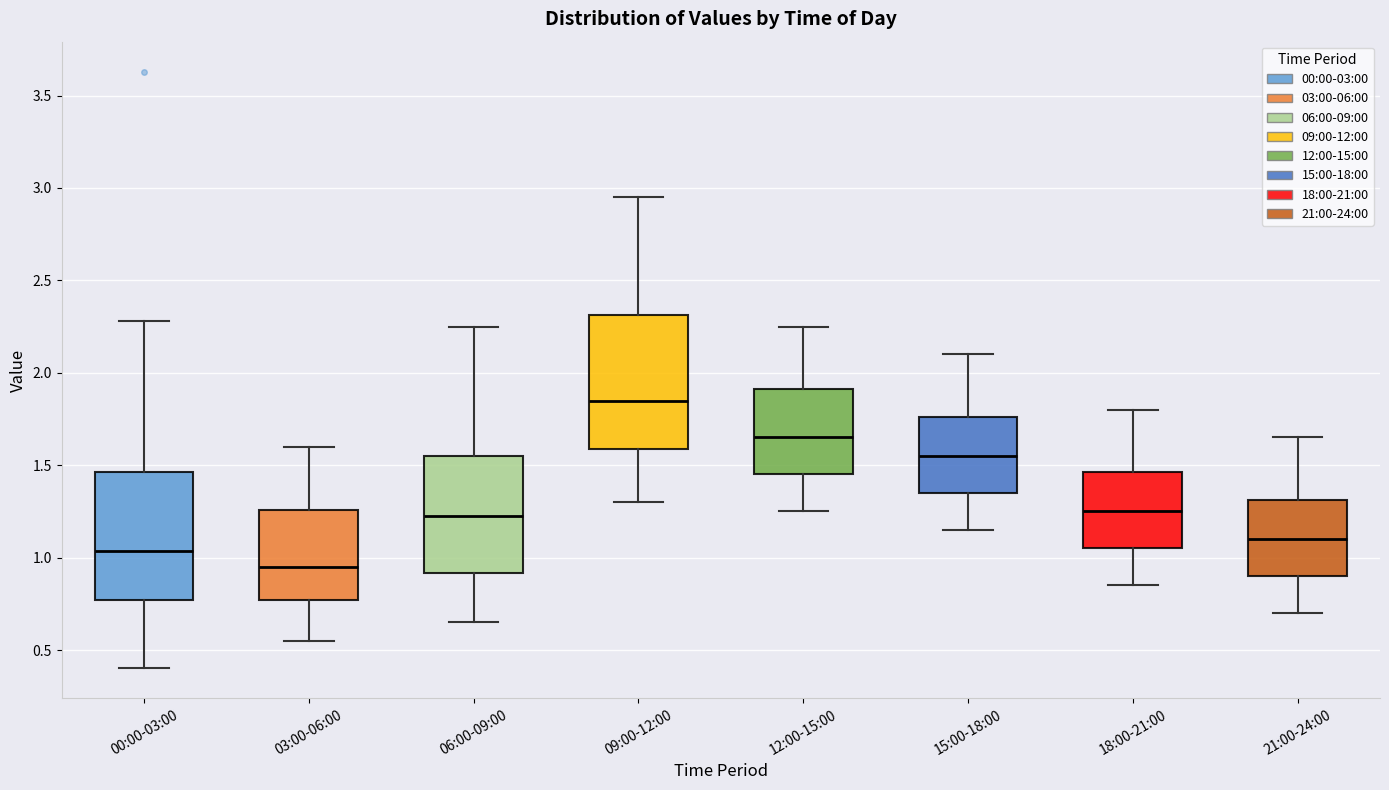

Where is the lower edge of the box for 18:00-21:00 on the y-axis? The values are not printed on the chart, so give them approximately, as read against the axis.

1.05